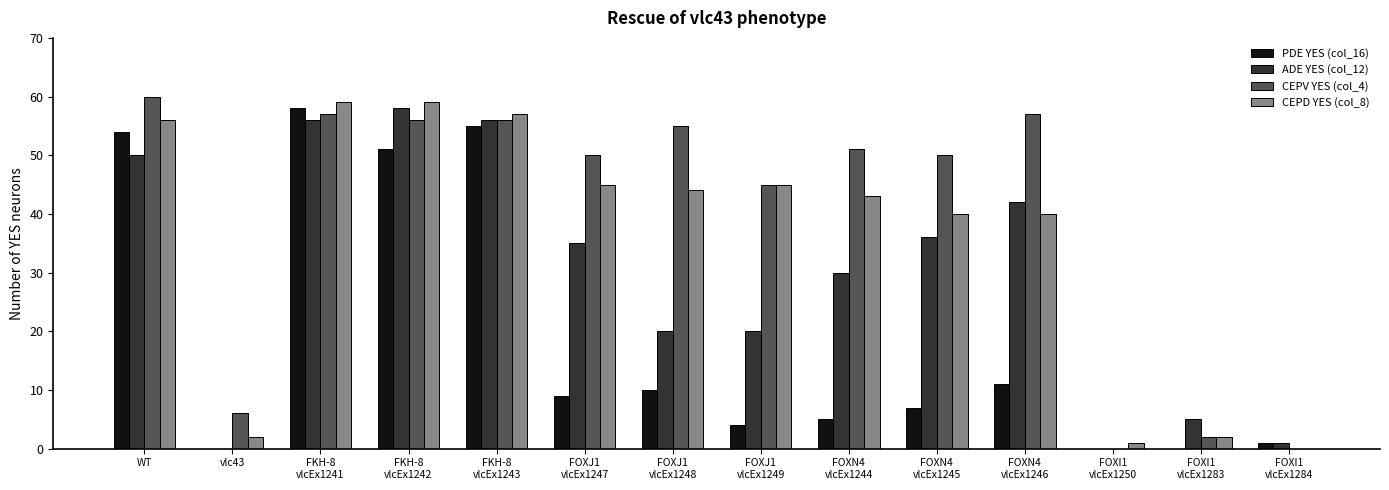

Which series has the largest total across all categories?

CEPV YES (col_4)